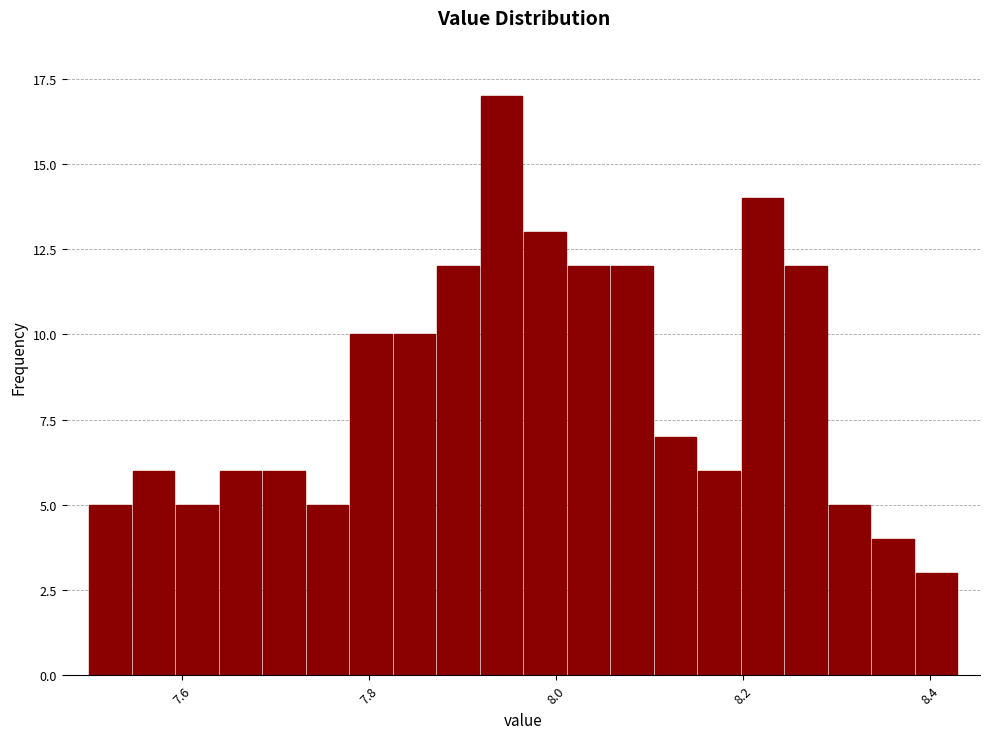

Around what value on the x-axis is the tallest bar? Give the approximate position of its centre, as read against the axis.

7.94